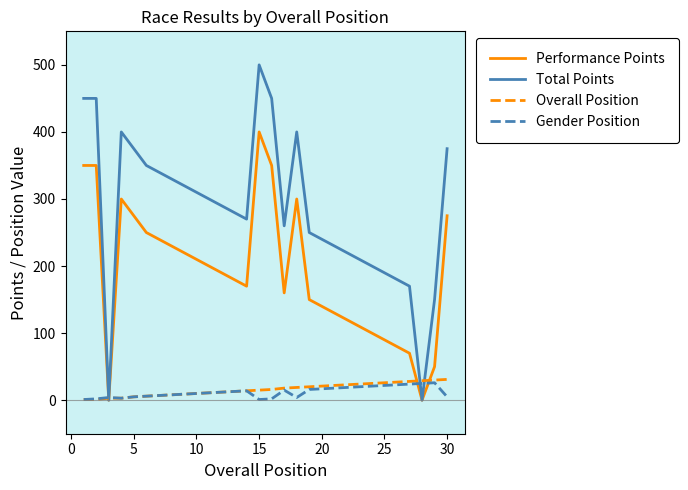

Which series has the largest range (max minus min)?

Total Points